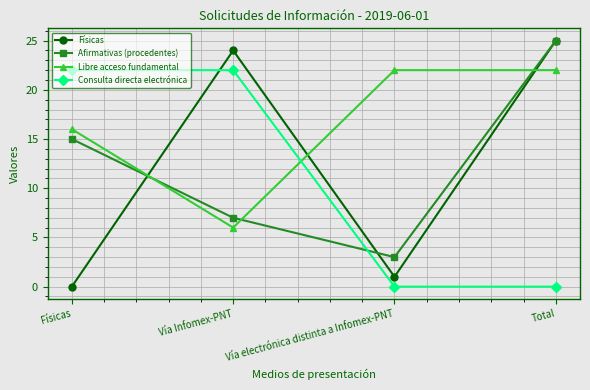

The Libre acceso fundamental series shows 22 at Vía electrónica distinta a Infomex-PNT. True or false?

True